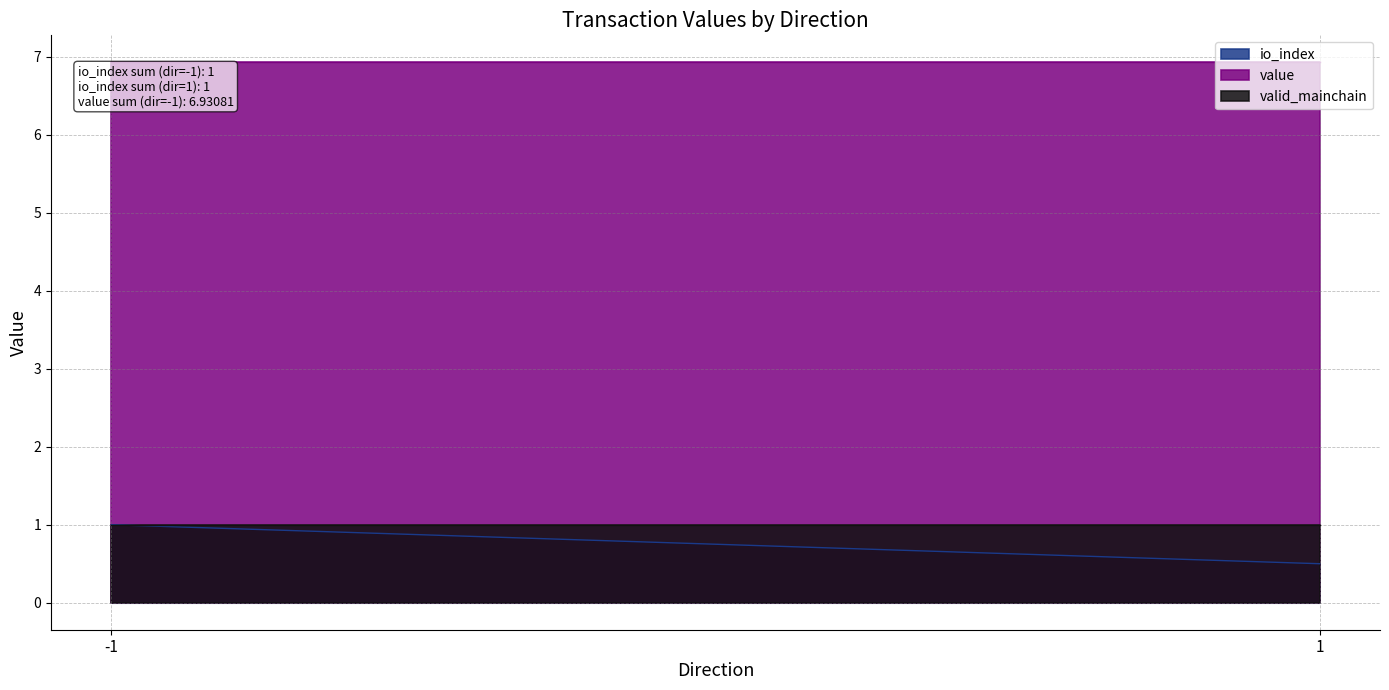

At which label does value reach its minimum?

-1